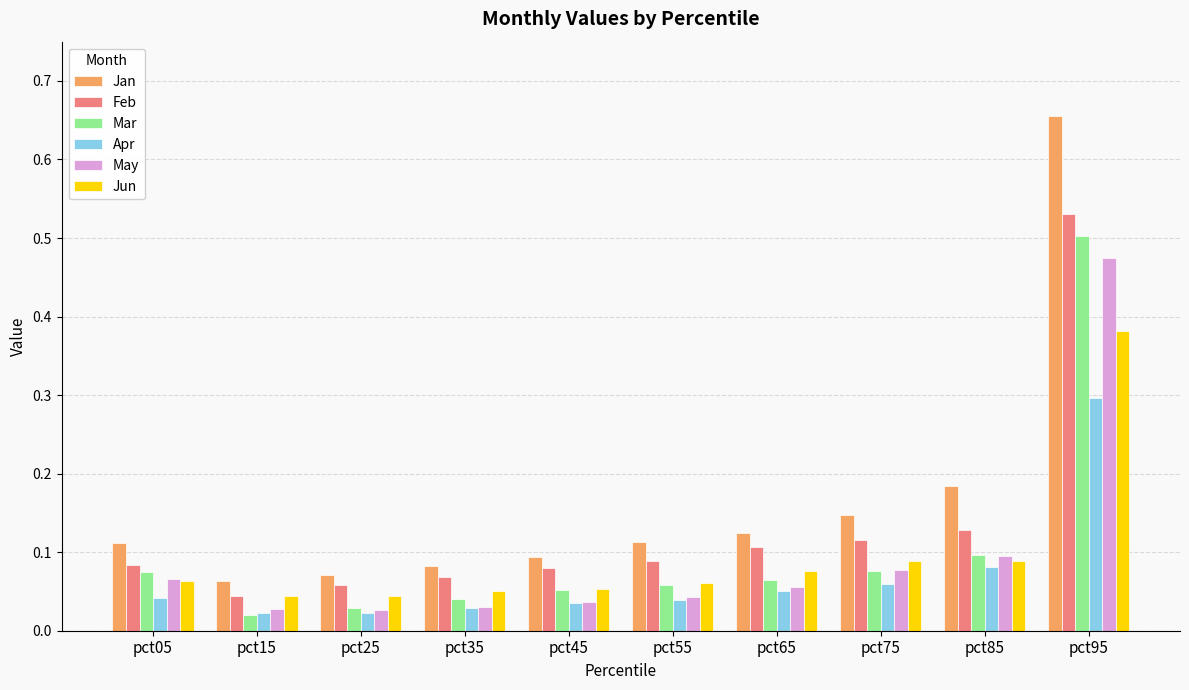

The value of Jan at pct55 is 0.1. True or false?

True